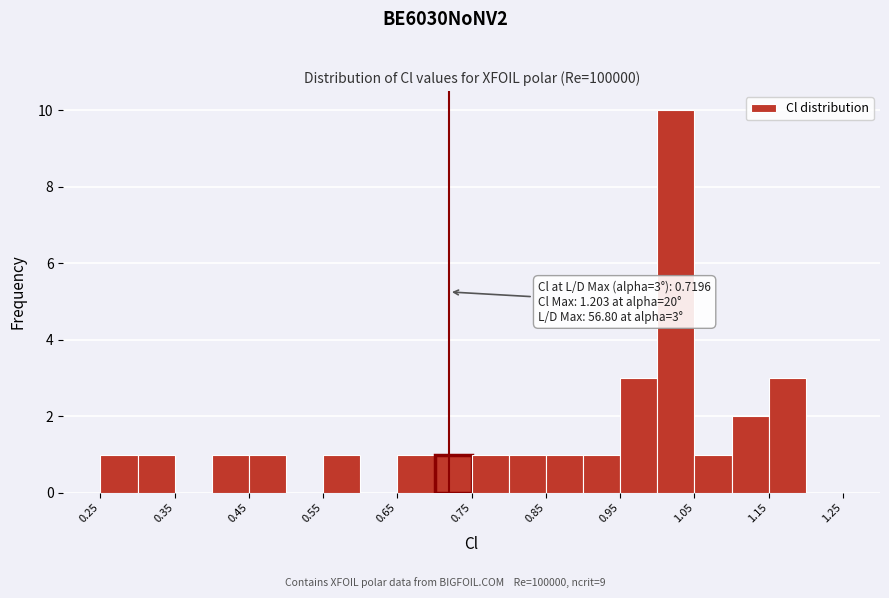

Which range on the x-axis has the tallest bar?

1.00 to 1.05